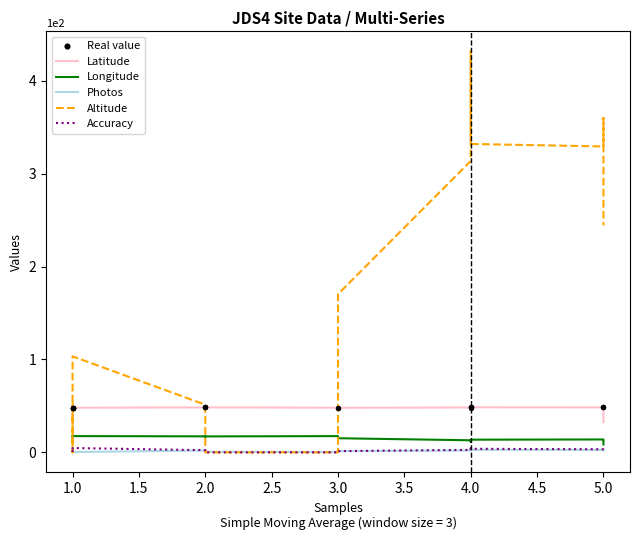

Which series has the largest total across all categories?

Altitude